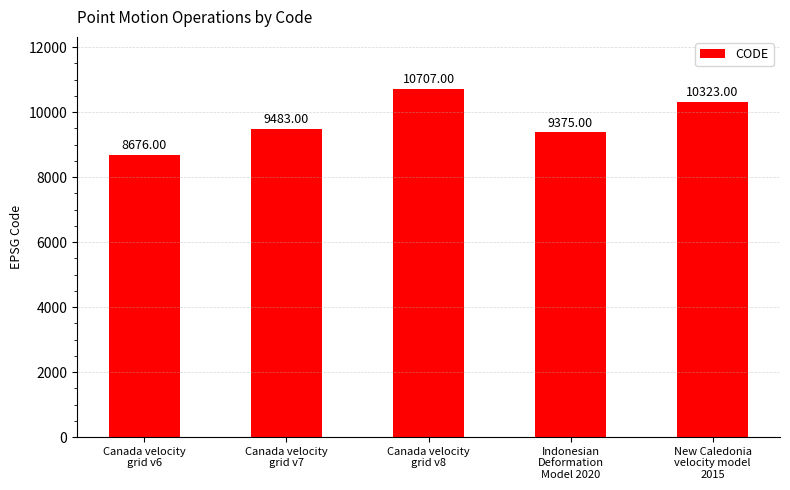

The value at New Caledonia
velocity model
2015 is 17883. True or false?

False